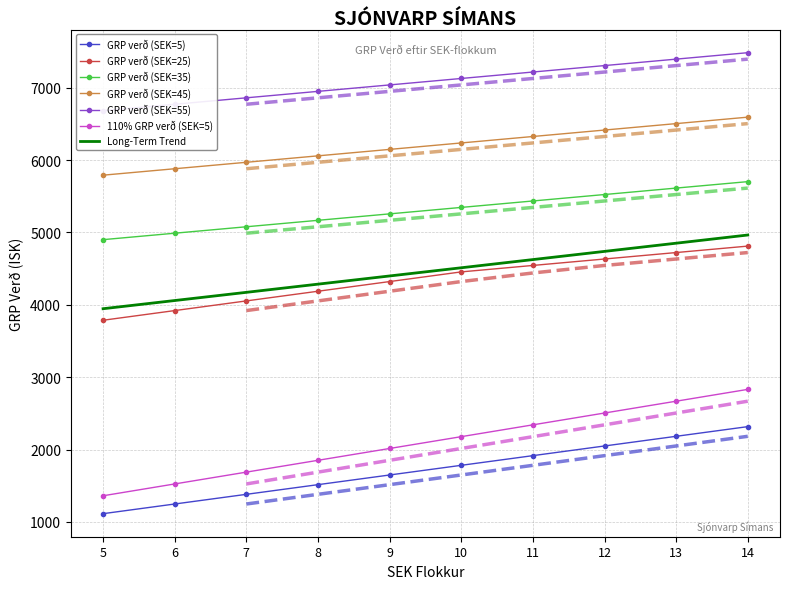

At which label does GRP verð (SEK=5) reach its peak?

14